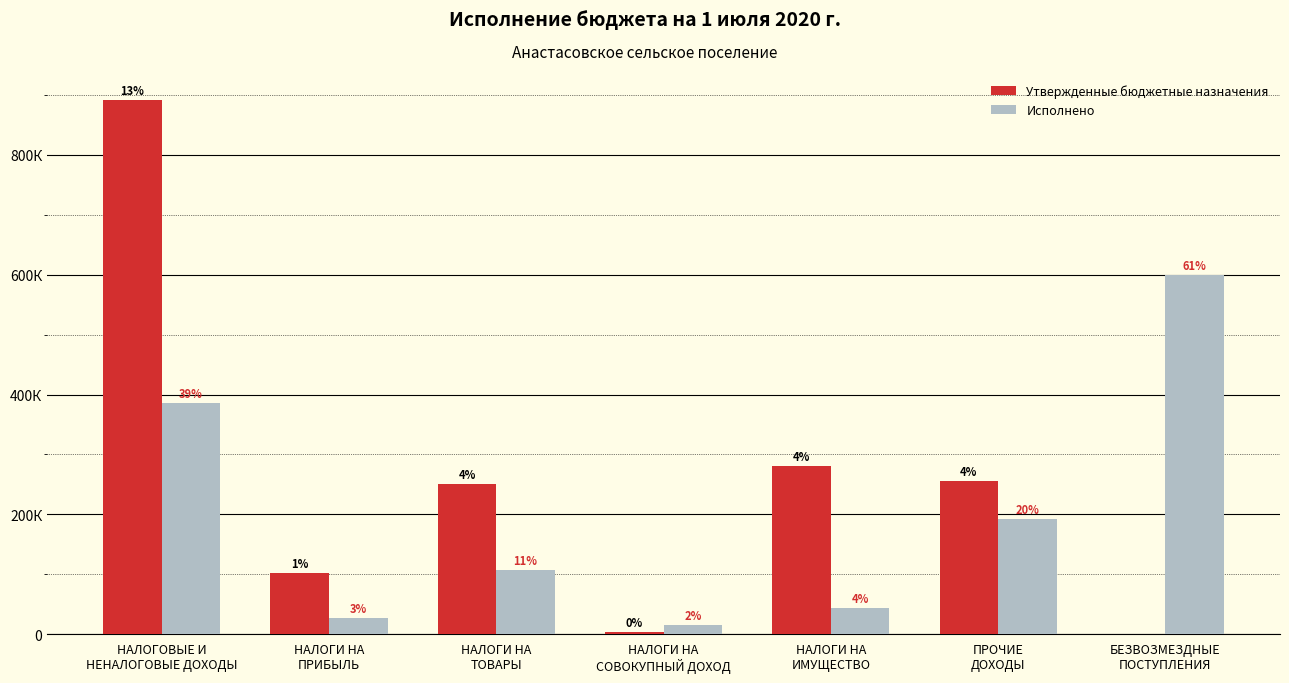

Are the bars horizontal?

No